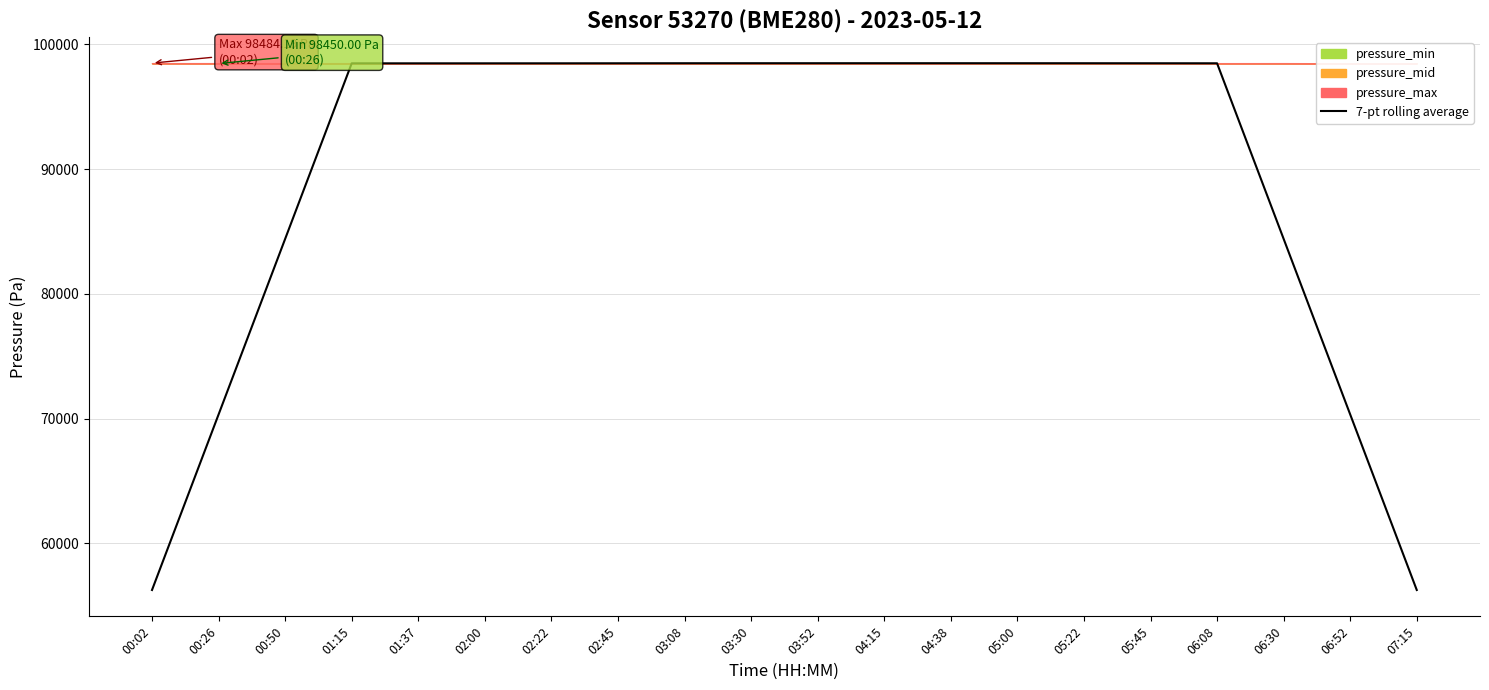

Between 04:38 and 04:15, which is larger?

04:15